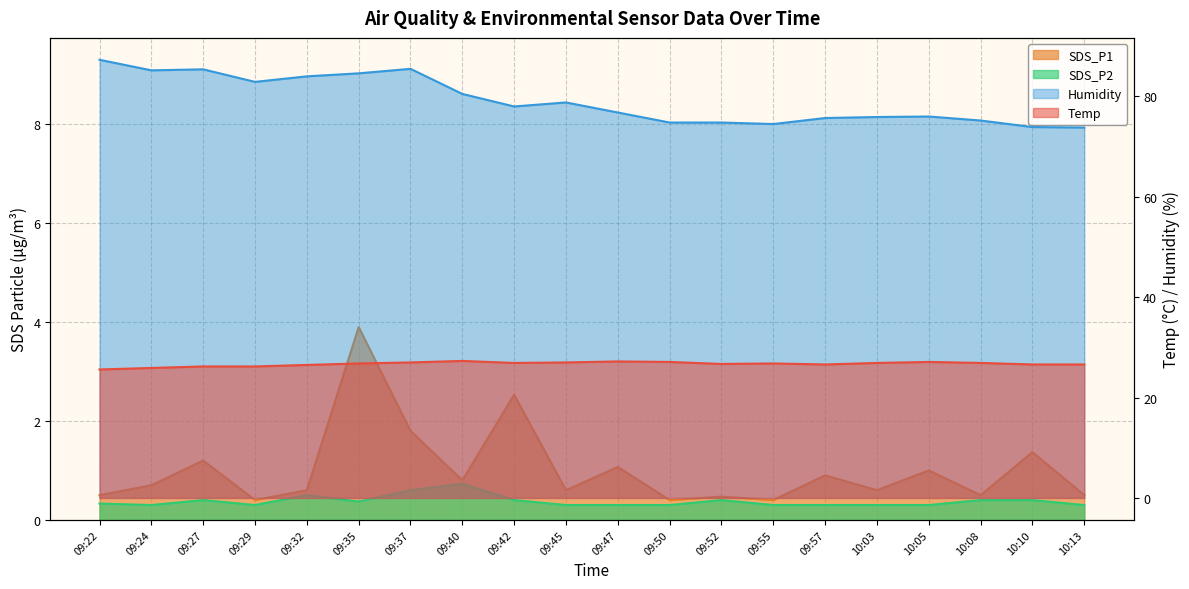

At which category does SDS_P2 reach its first local peak?

09:27